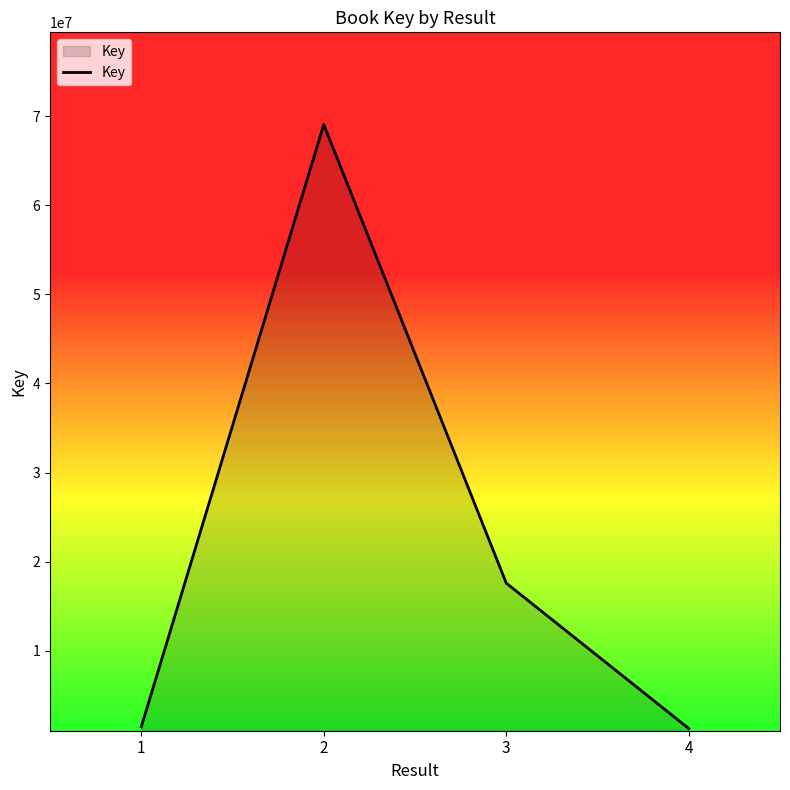

Does the chart display data point markers on the line(s)?

No